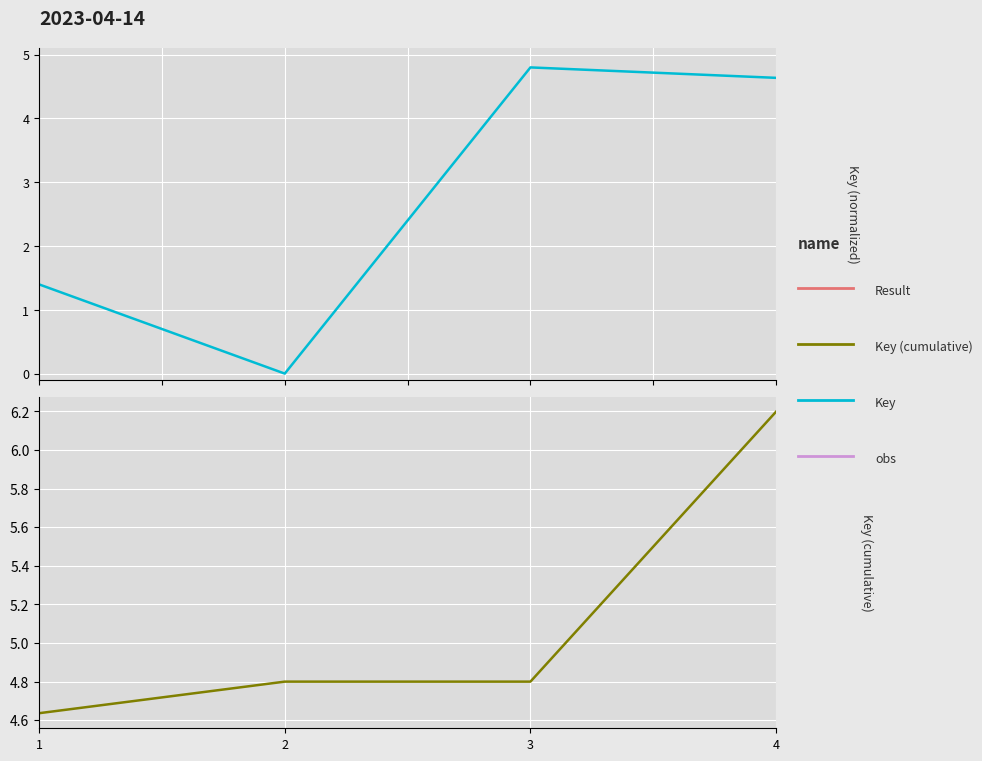

Is it true that Key equals 4.8 at 3?

True